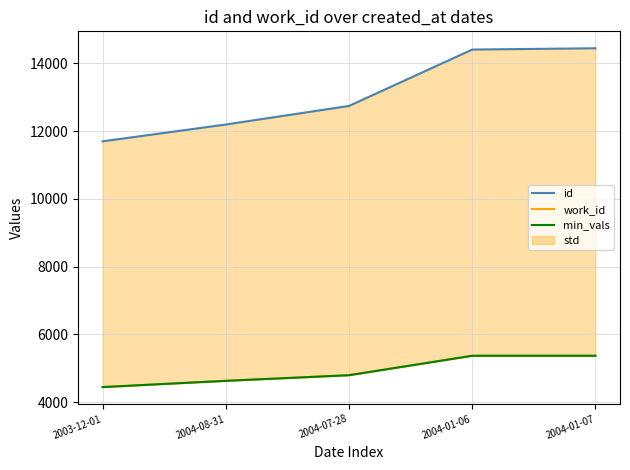

At which category is the sum across all series the highest?

2004-01-07